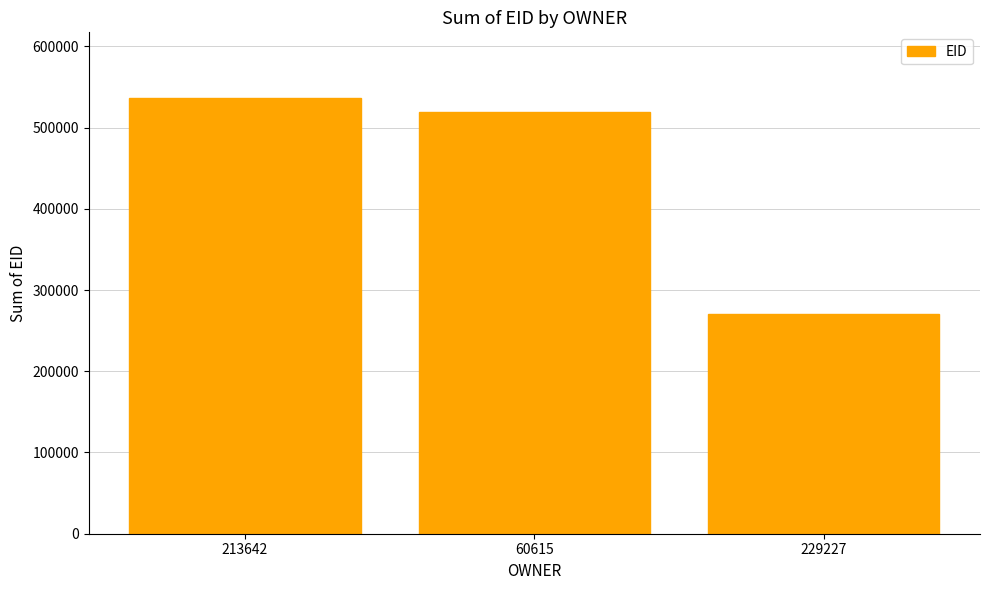

Are the bars grouped side by side (vs. stacked)?

No